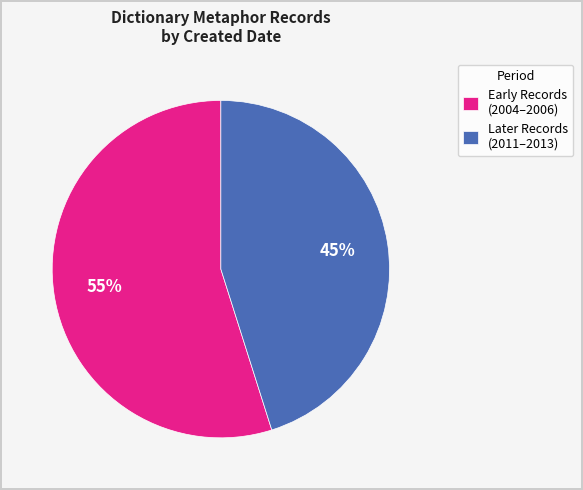

How many slices are in this pie chart?

2